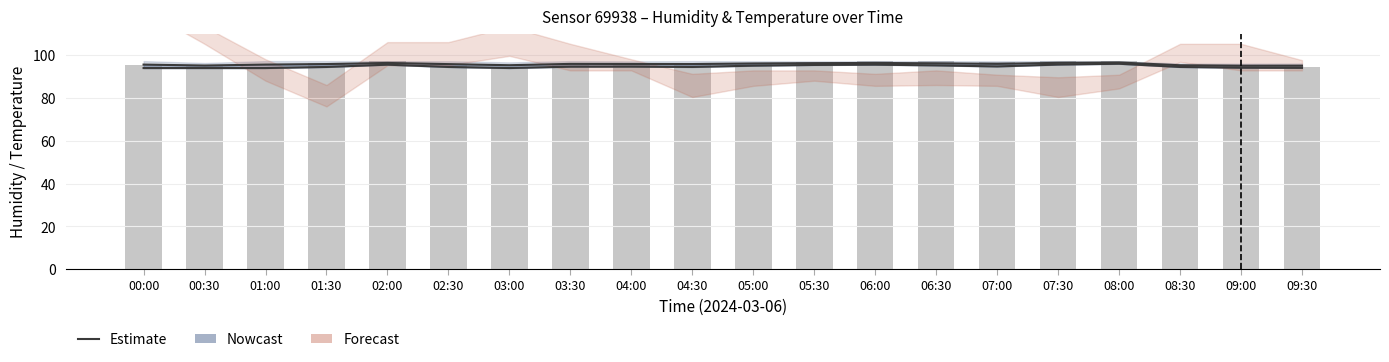

What is the sum of all values?

1917.9